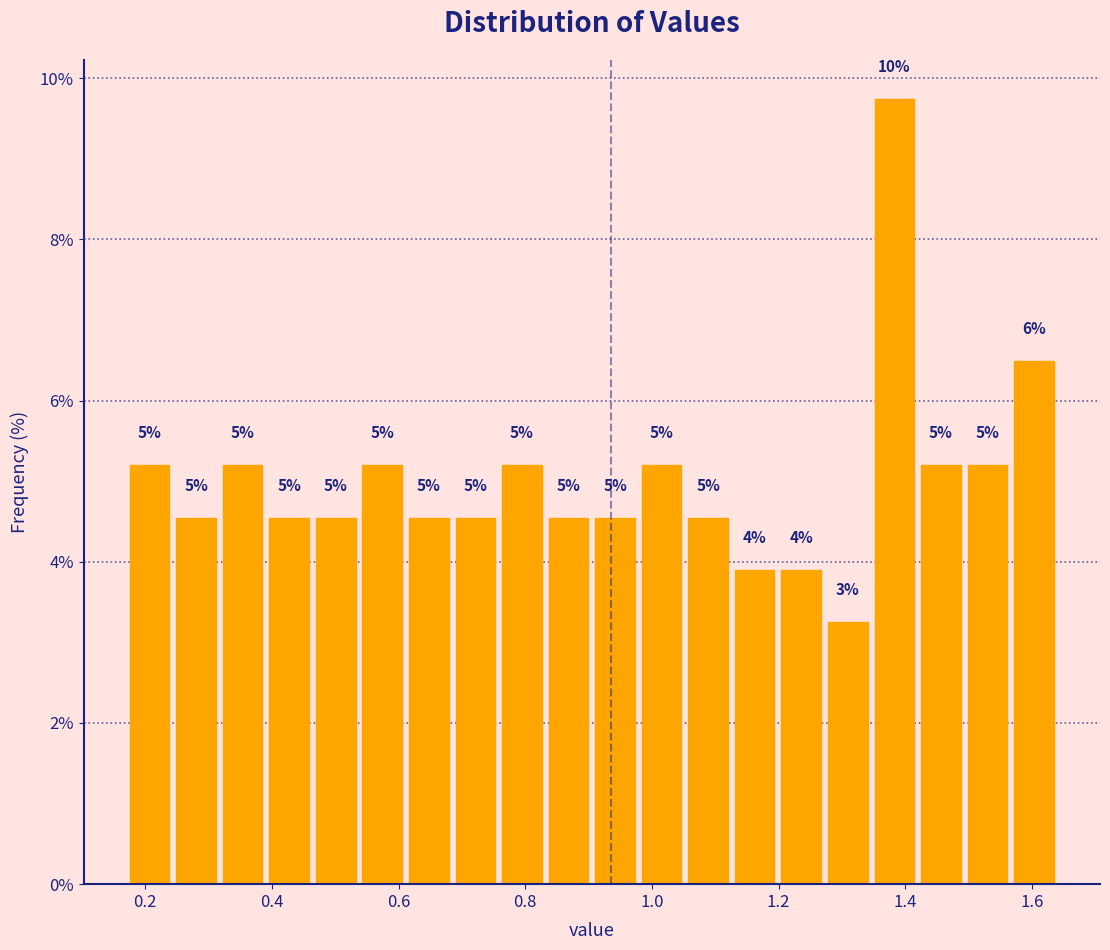

Around what value on the x-axis is the tallest bar? Give the approximate position of its centre, as read against the axis.

1.38